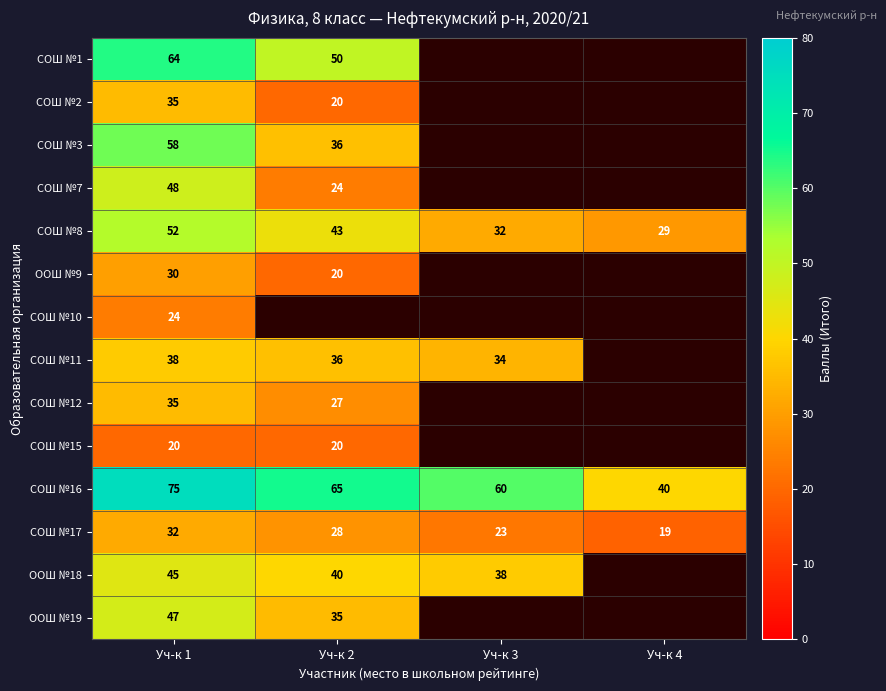

At which category does the chart reach its peak across all series?

Уч-к 1